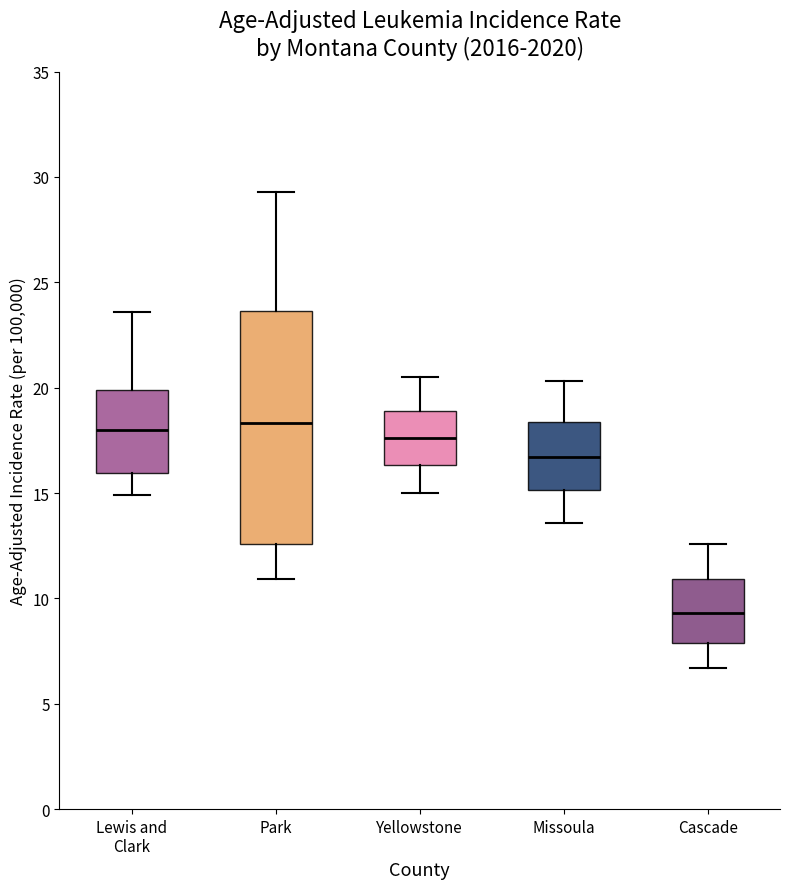

Reading left to right, read every box against the y-axis: the position of its median line, the range the box covers, and the ends of its whiskers. The values are not printed on the chart, so give them approximately, as read against the axis.

Lewis and Clark: median 18.0, box 16.0 to 20.0, whiskers 15.0 to 23.5
Park: median 18.5, box 12.5 to 23.5, whiskers 11.0 to 29.5
Yellowstone: median 17.5, box 16.5 to 19.0, whiskers 15.0 to 20.5
Missoula: median 16.5, box 15.0 to 18.5, whiskers 13.5 to 20.5
Cascade: median 9.5, box 8.0 to 11.0, whiskers 6.5 to 12.5